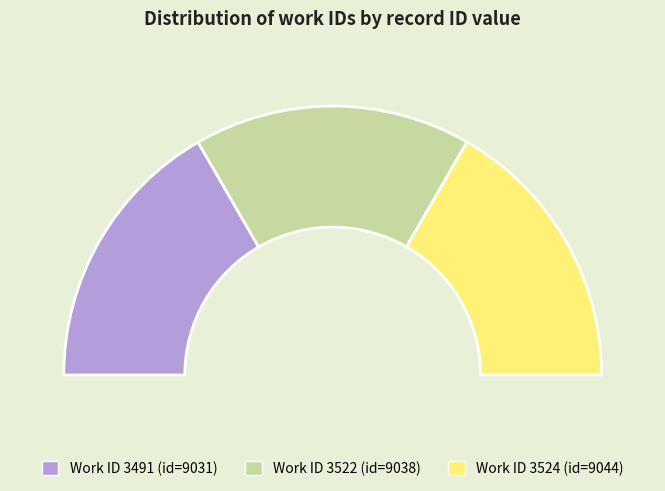

To the nearest percent, what is the combined percentage of 3522 and 3524?

67%